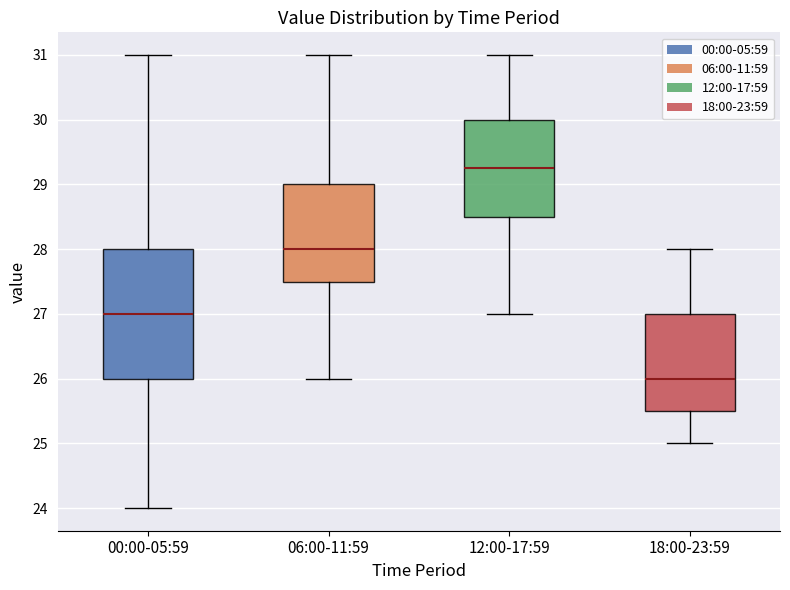

Where does the upper whisker of the box for 12:00-17:59 end on the y-axis? The values are not printed on the chart, so give them approximately, as read against the axis.

31.0